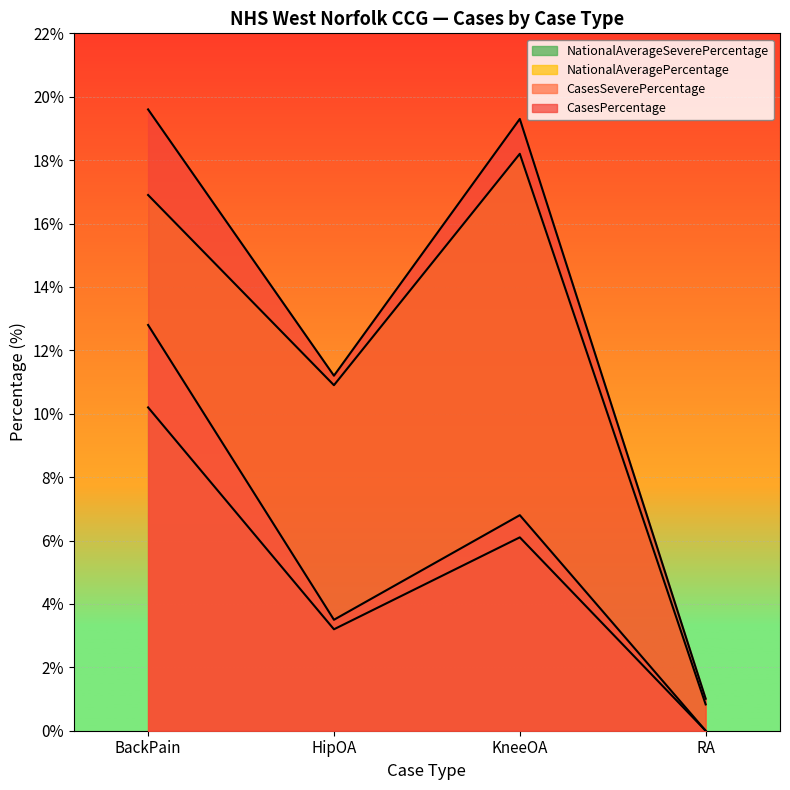

Reading right to left, what are all the values shown in this chart?

Cases: RA=0.0	KneeOA=6.8	HipOA=3.5	BackPain=12.8
CasesPercentage: RA=1.0	KneeOA=19.3	HipOA=11.2	BackPain=19.6
CasesSeverePercentage: RA=0.0	KneeOA=6.1	HipOA=3.2	BackPain=10.2
NationalAveragePercentage: RA=0.8	KneeOA=18.2	HipOA=10.9	BackPain=16.9